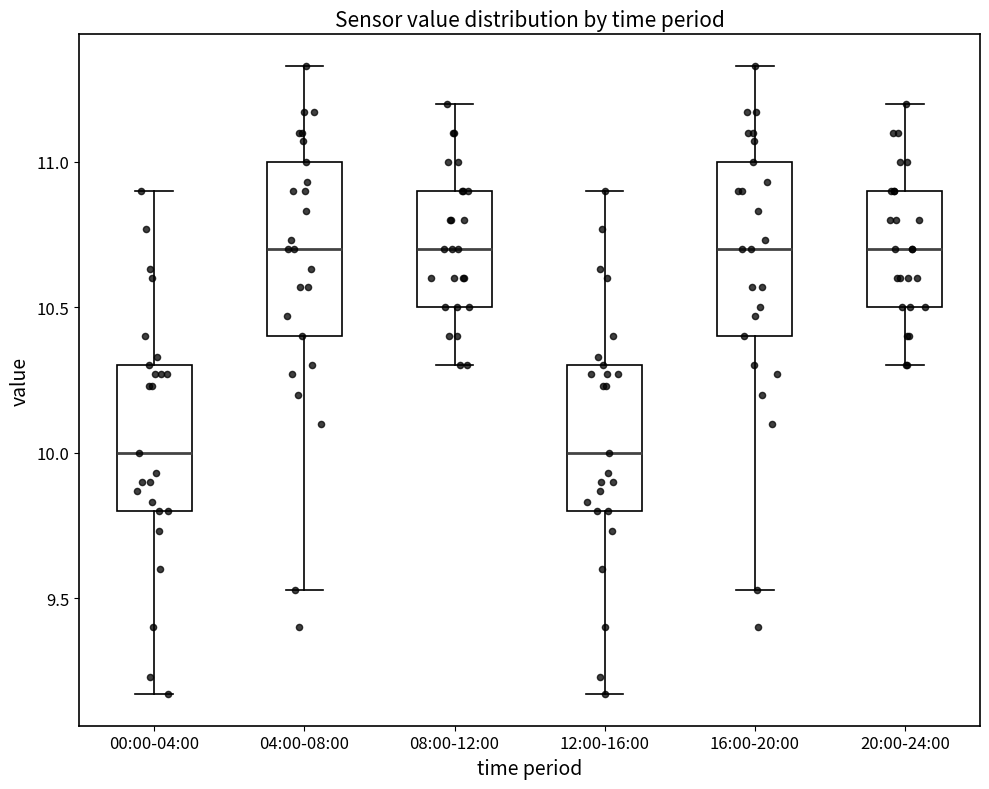

Where does the median line of the box for 16:00-20:00 sit on the y-axis? The values are not printed on the chart, so give them approximately, as read against the axis.

10.70